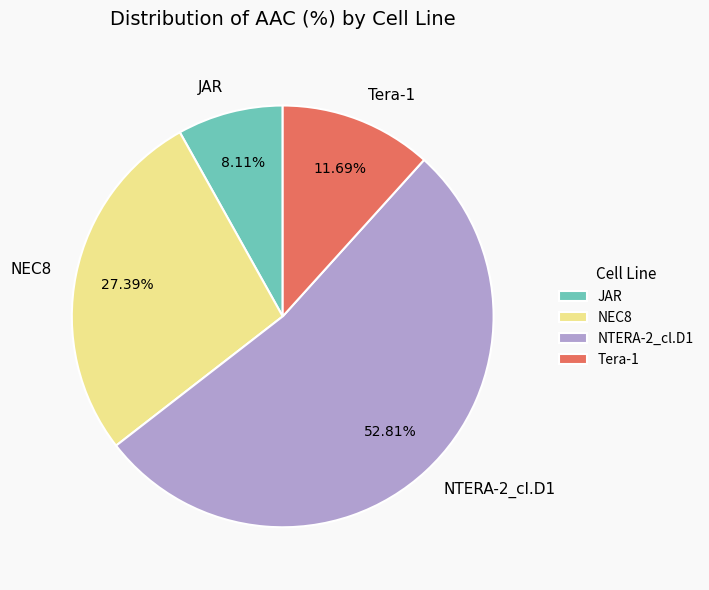

Count the number of slices in the pie.

4